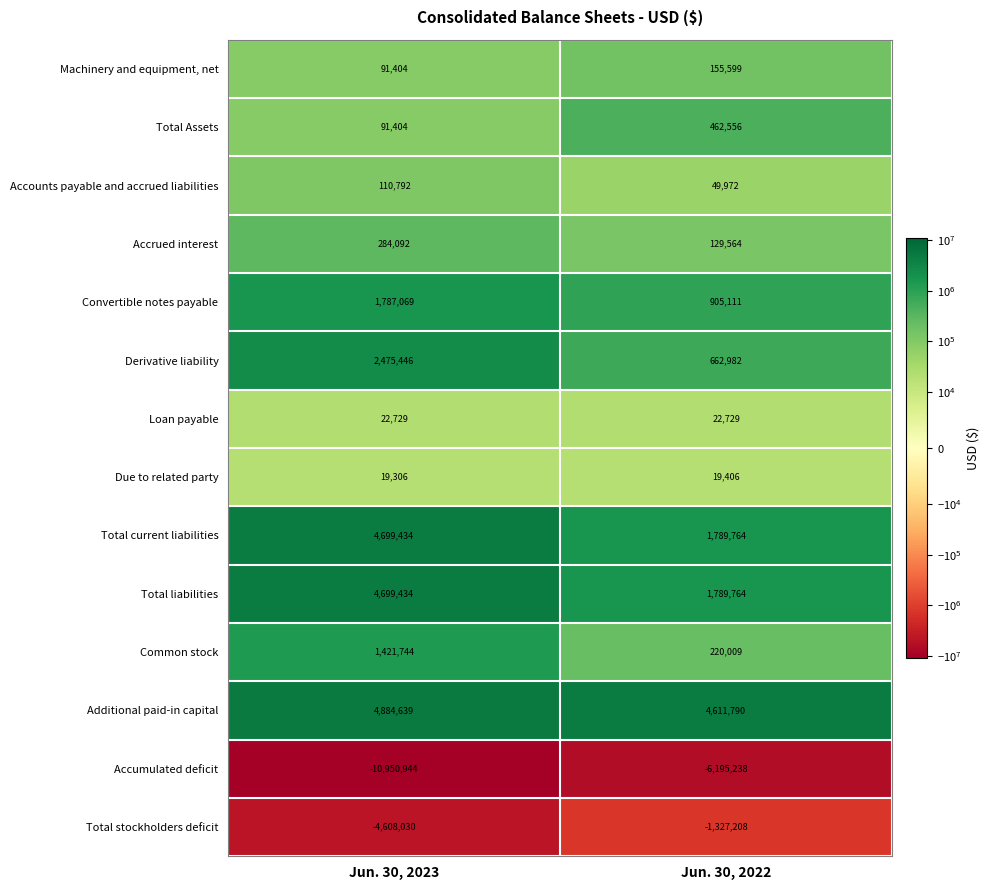

Which label corresponds to the smallest value in the chart?

Jun. 30, 2023